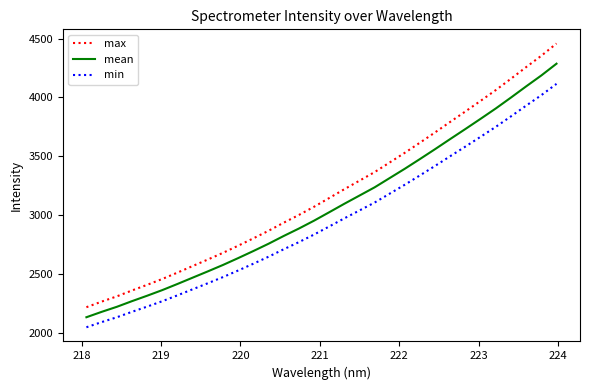

Which series has the widest spread of values?

max